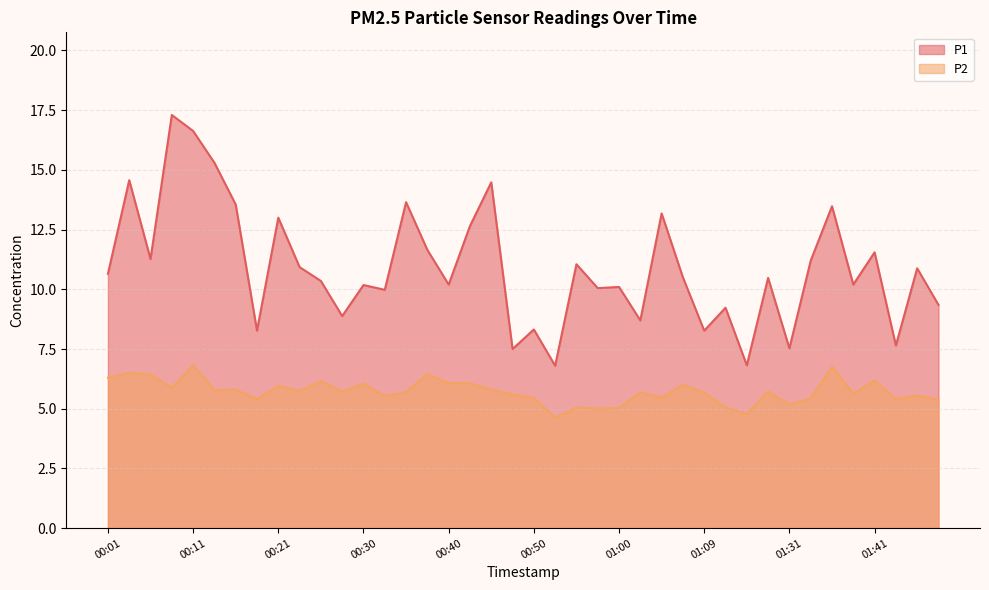

Which series has the largest total across all categories?

P1